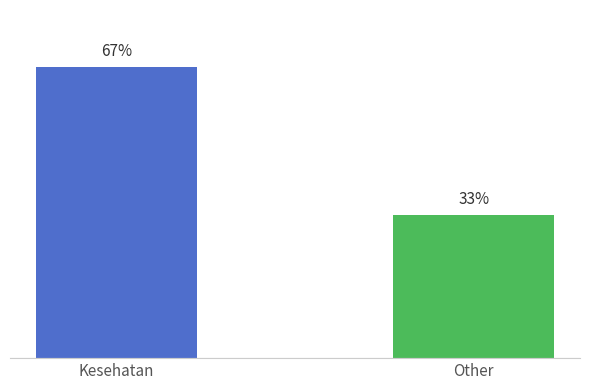

Rank the categories by value from lowest to highest.

Other, Kesehatan